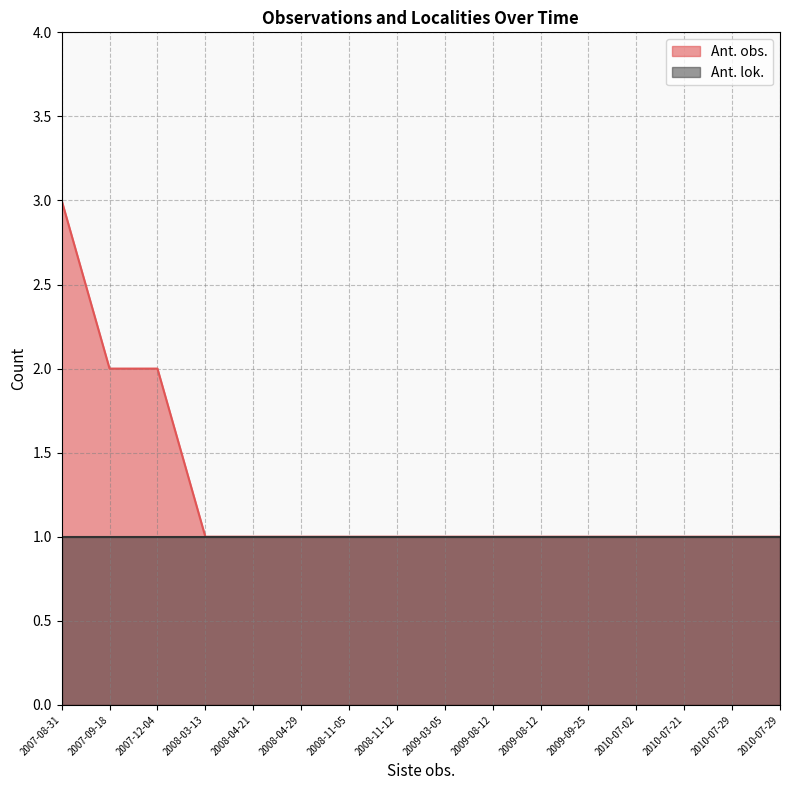

What is the difference between the maximum and second lowest values?

2